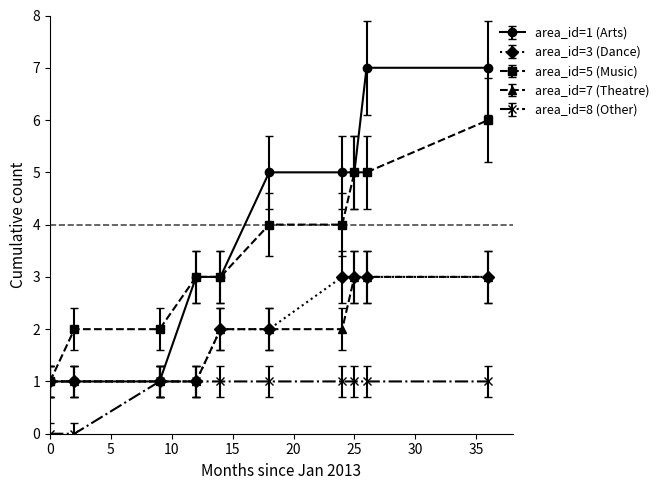

What is the sum of all area_id=7 (Theatre) values?

19